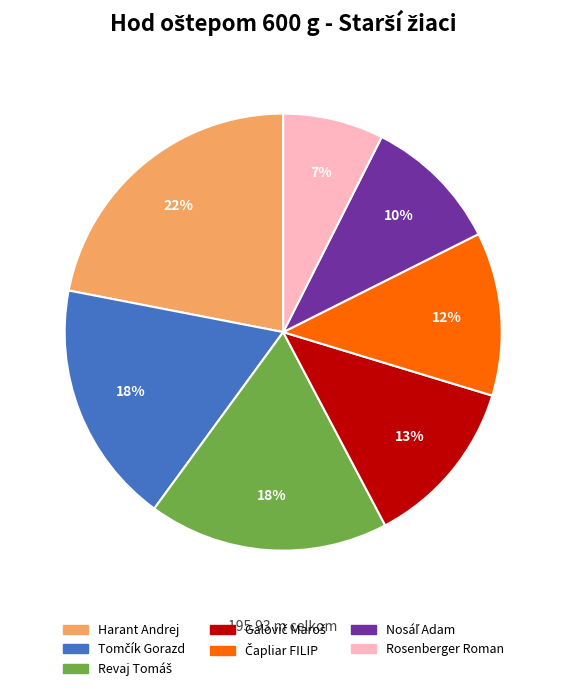

To the nearest percent, what is the average slice percentage?

14%